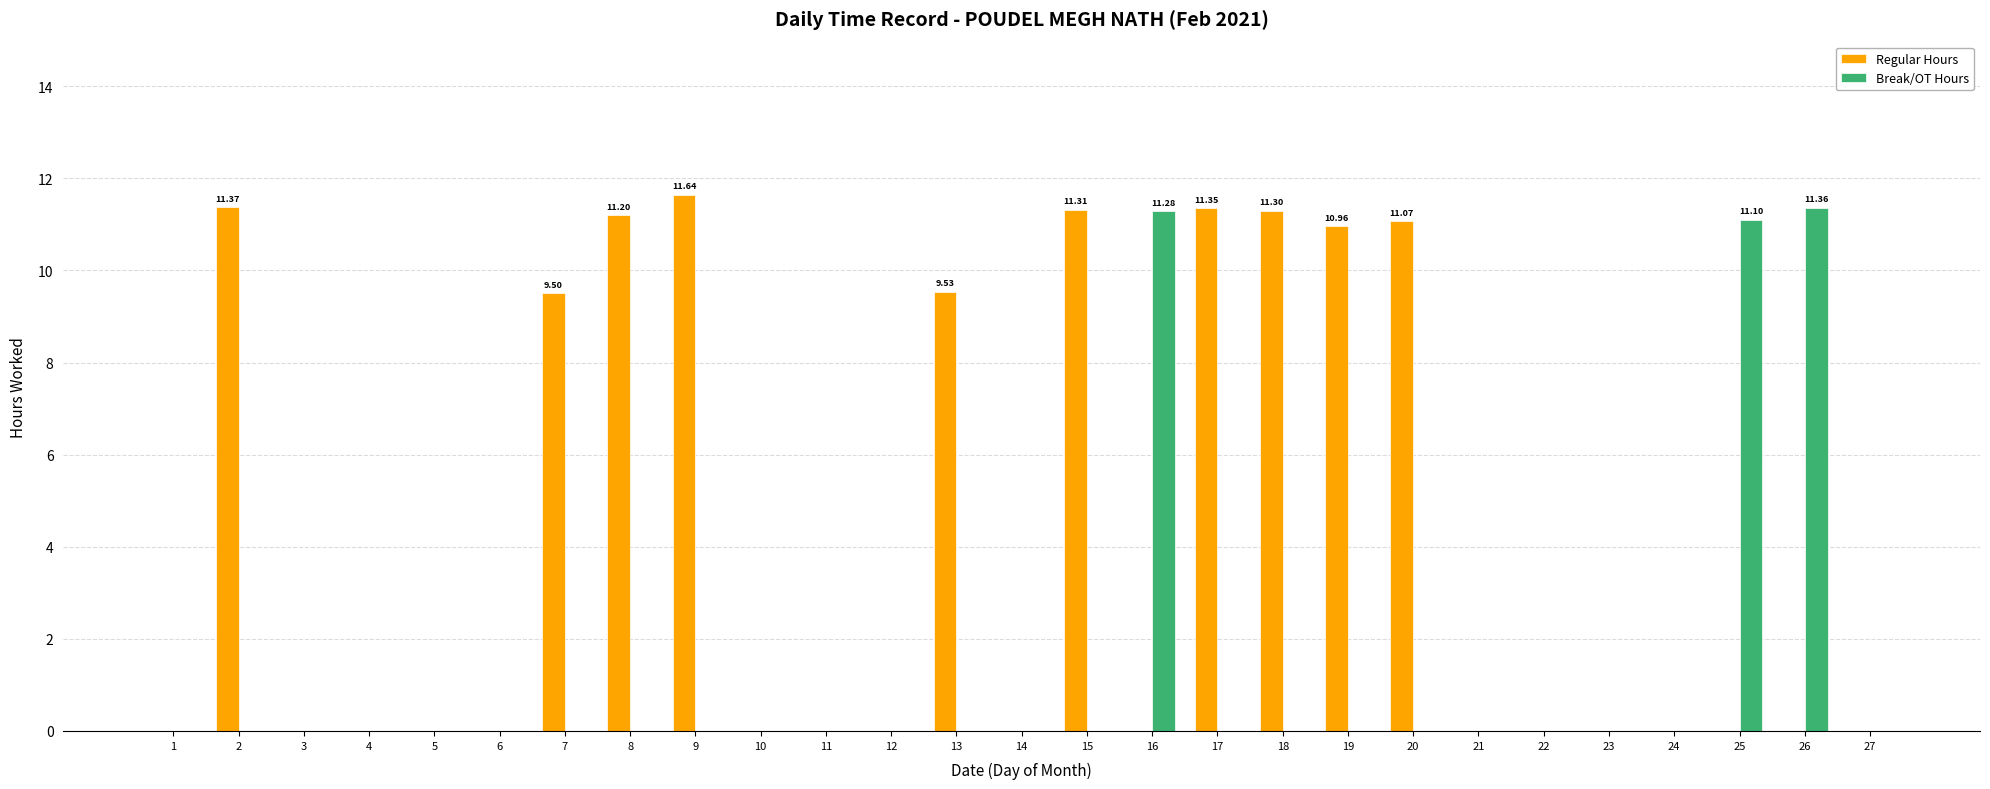

What is the sum of all Break/OT Hours values?

33.7